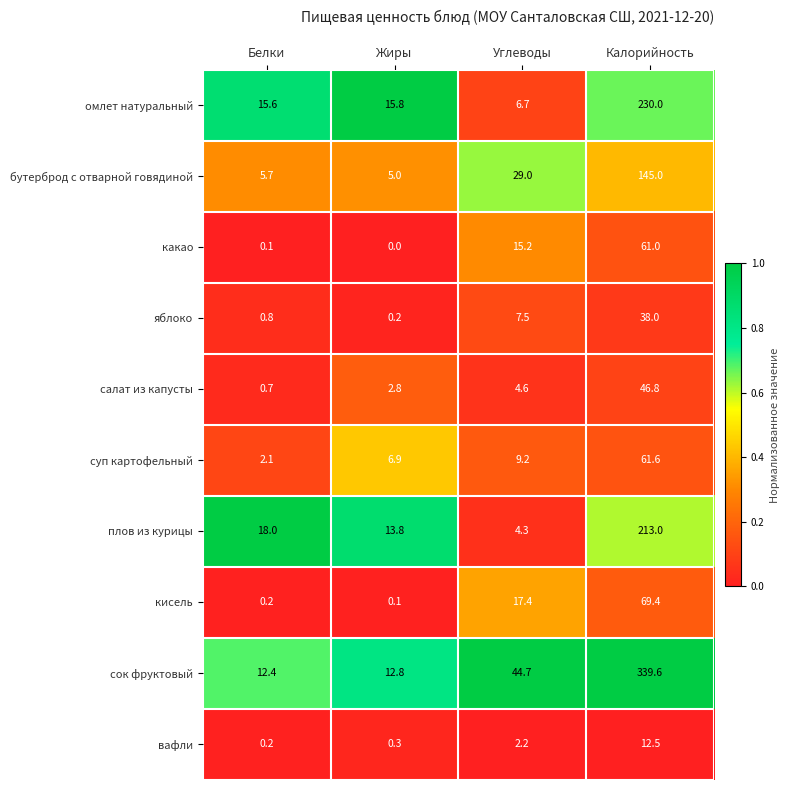

Where does the вафли series first go above 2?

Углеводы